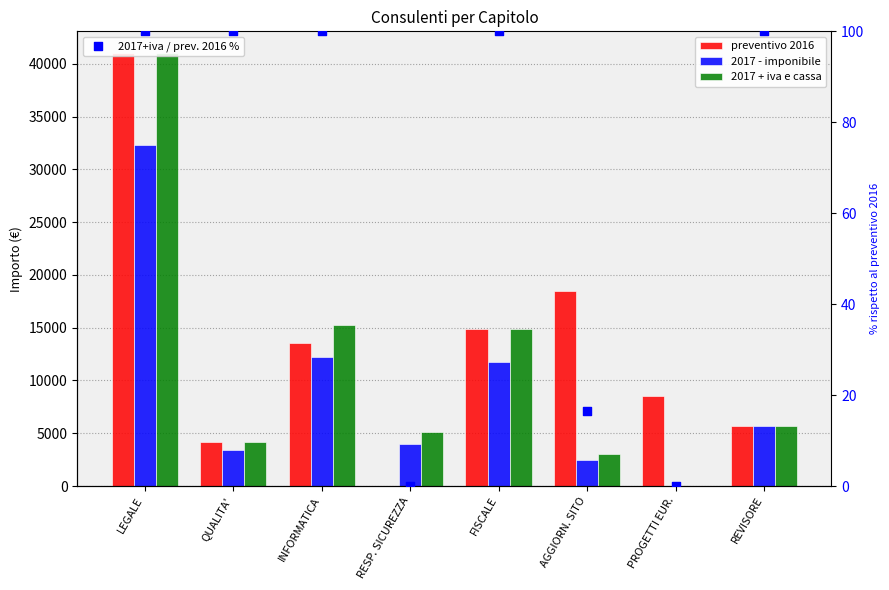

Which series has the largest total across all categories?

preventivo 2016